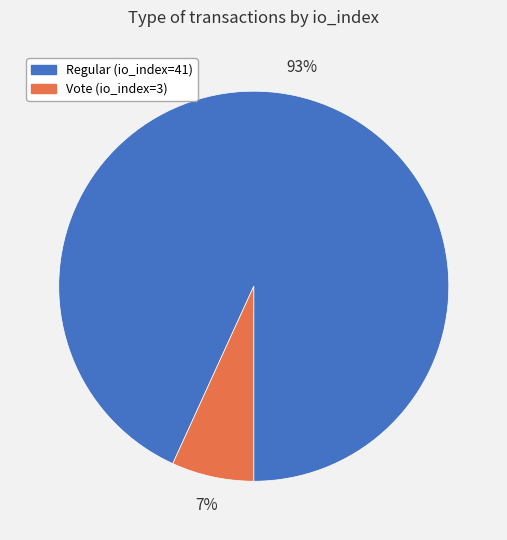

Which slice is the largest?

Regular (io_index=41)